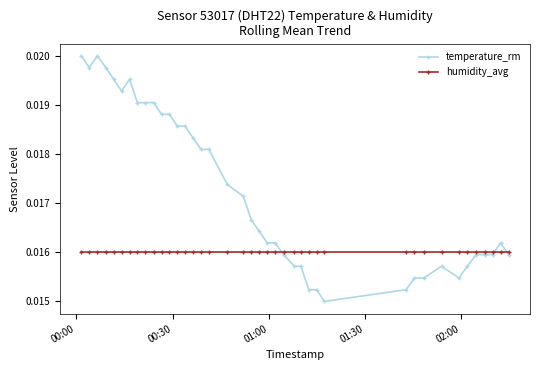

Which series has the widest spread of values?

temperature_rm